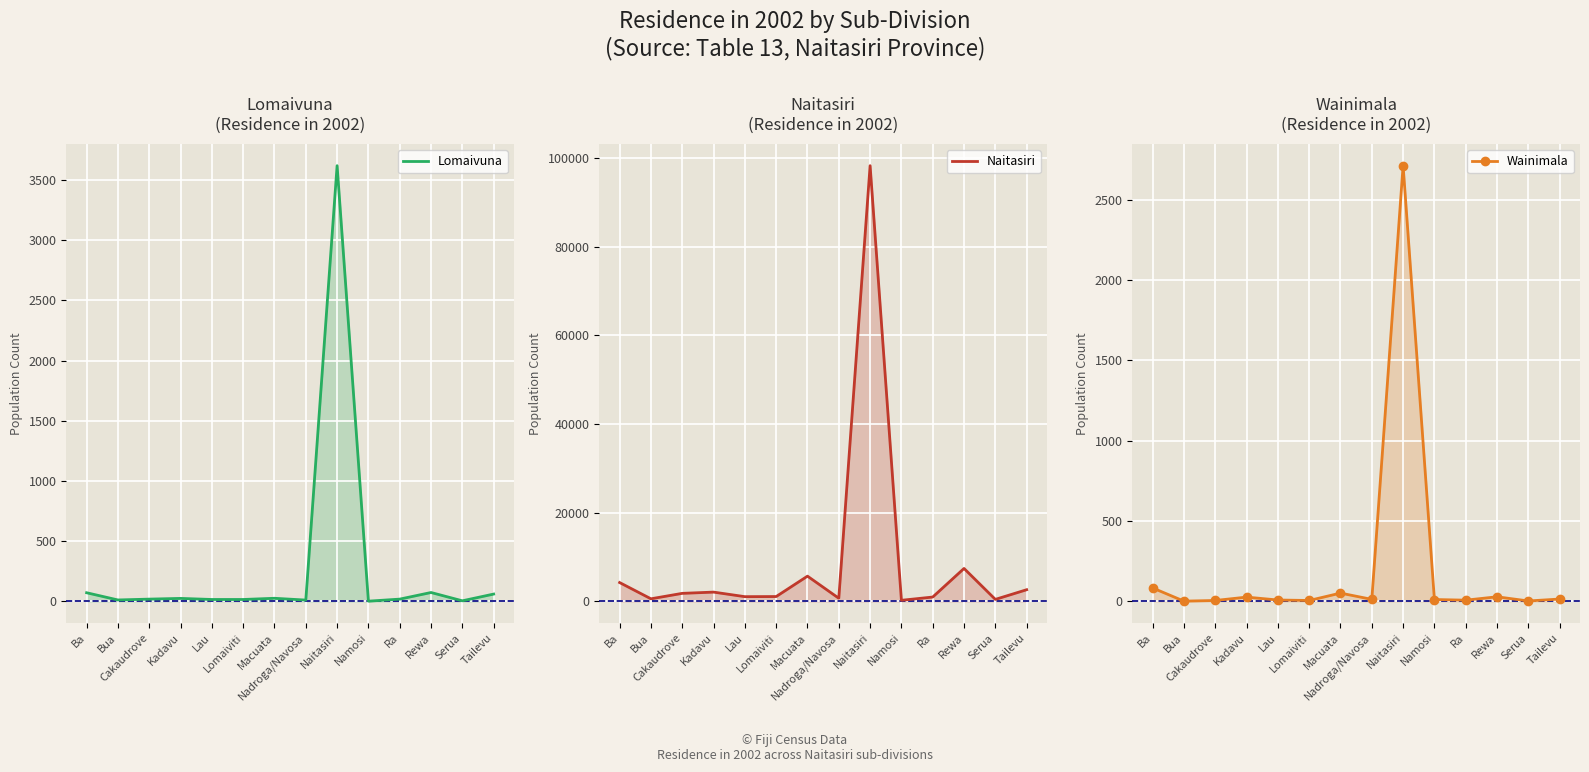

Which has a higher value, Ra or Kadavu?

Kadavu